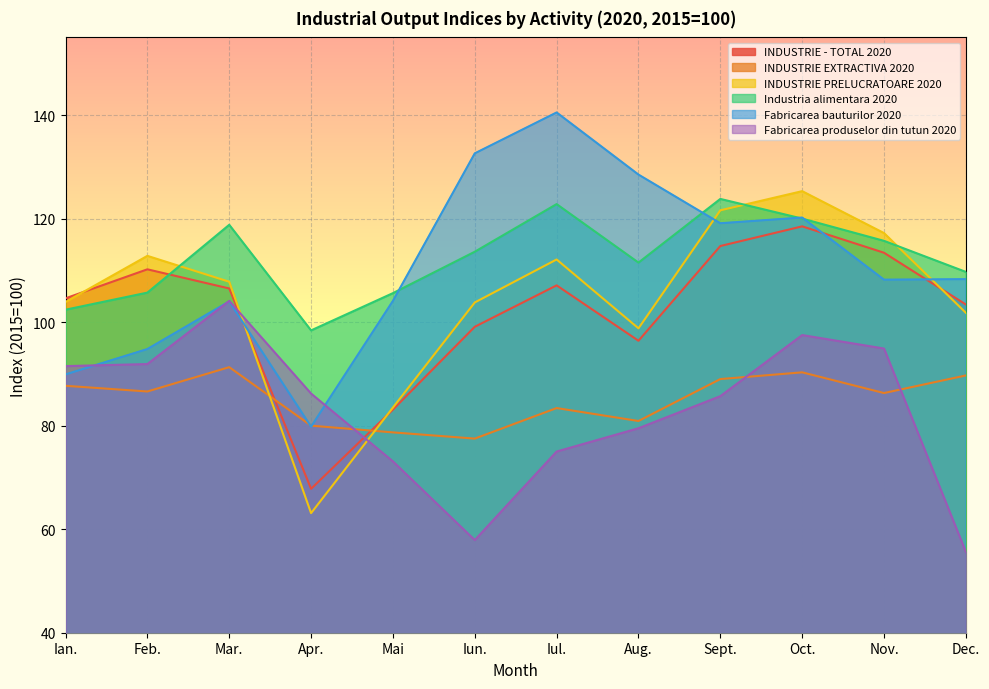

True or false: INDUSTRIE PRELUCRATOARE 2020 has more than 2 points higher than both neighbors.

True